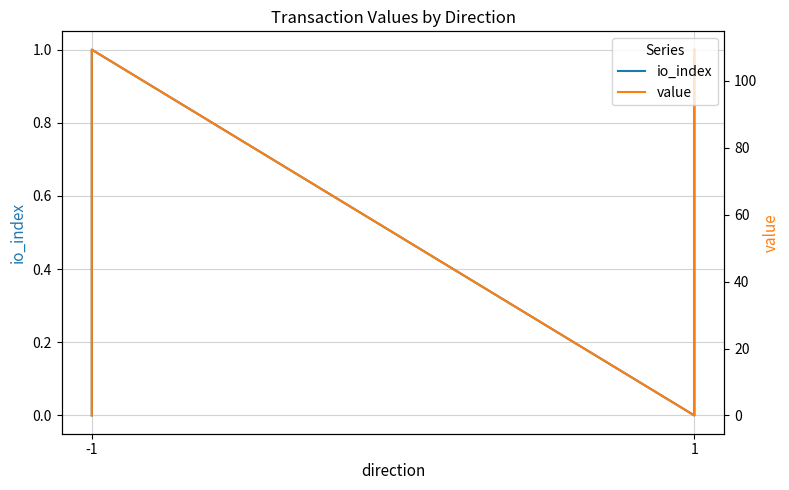

Where is value nearest to the value 54?

-1